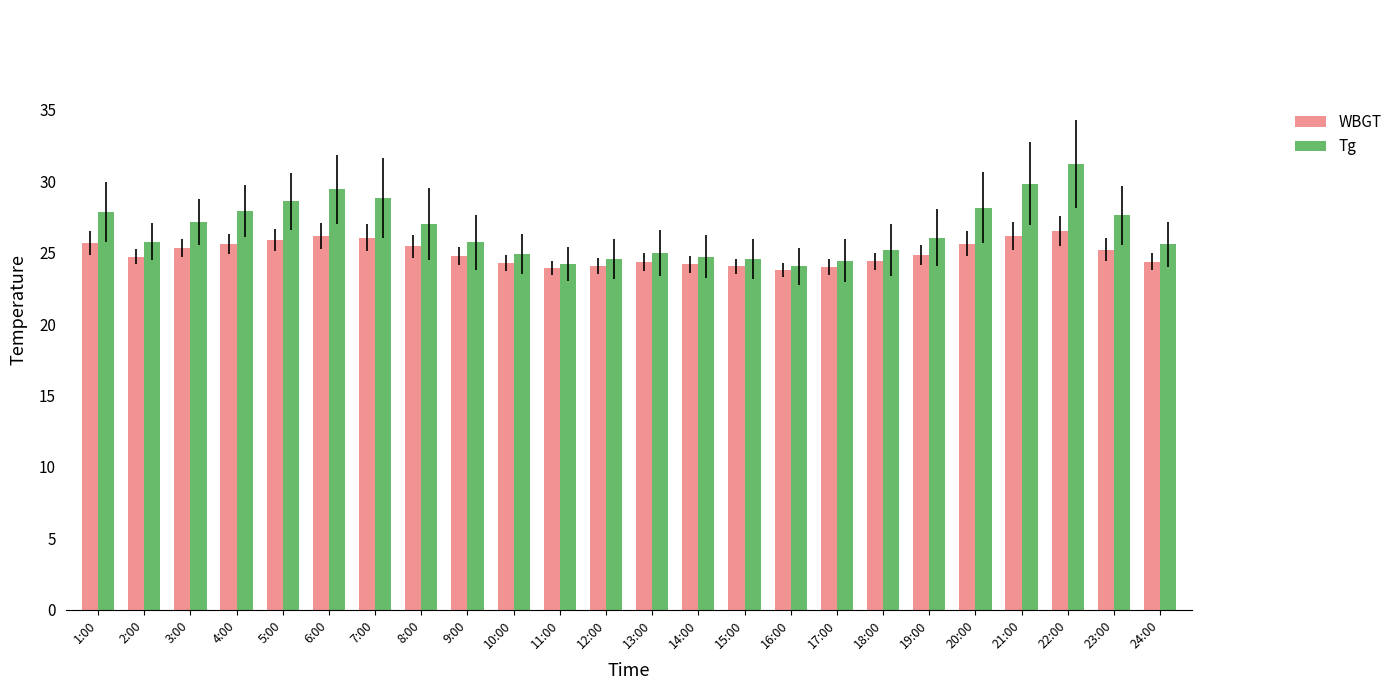

How many groups of bars are there?

24